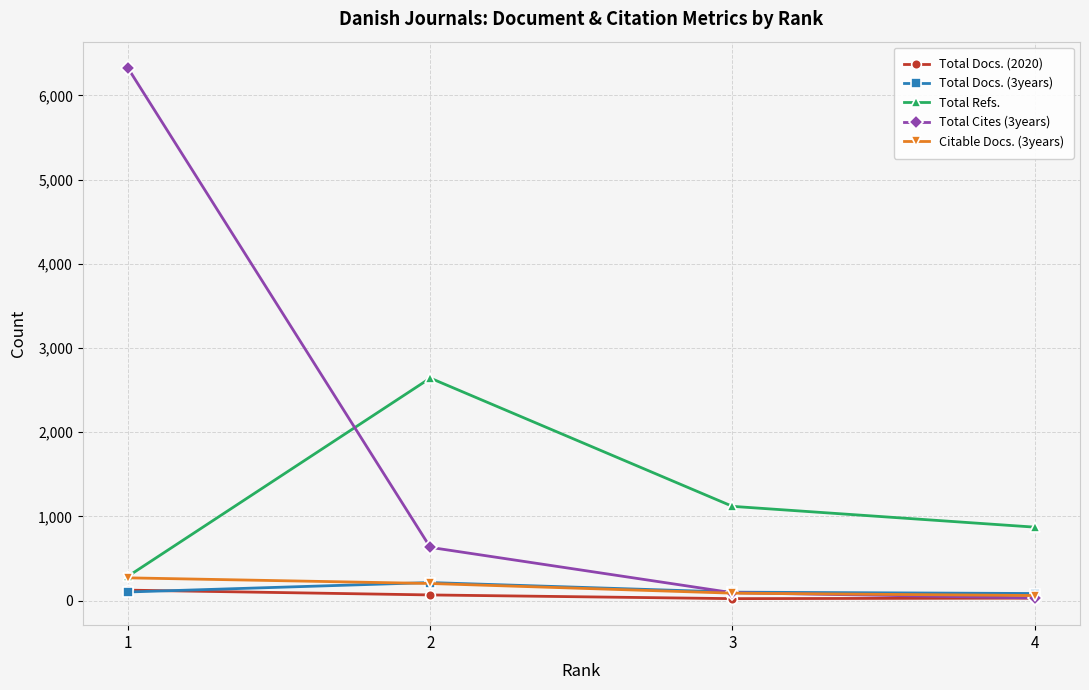

How many interior local valleys does the Total Docs. (2020) series have?

1